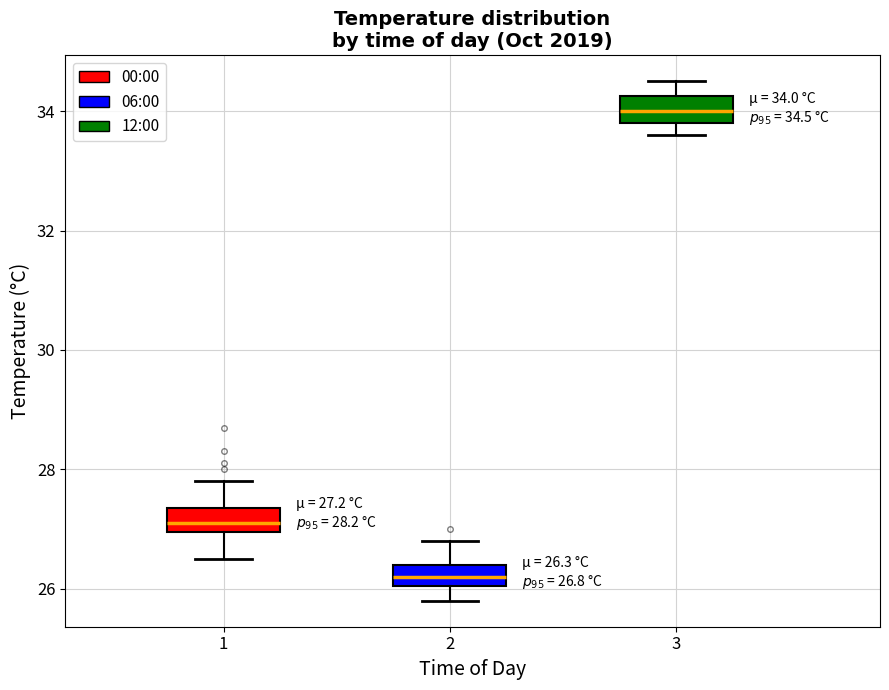

Which box has the lowest median line?

2